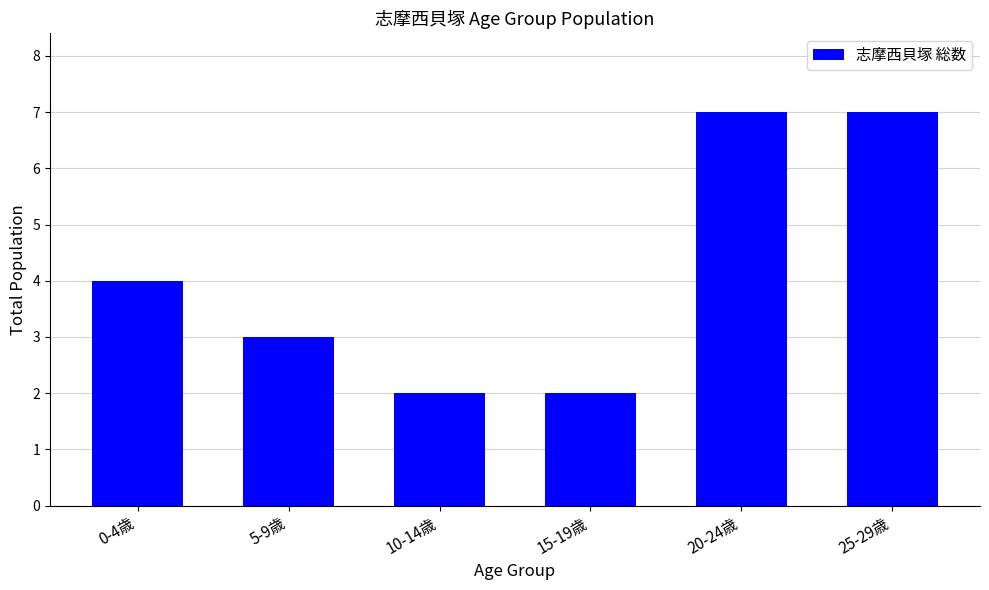

What is the greatest value displayed?

7